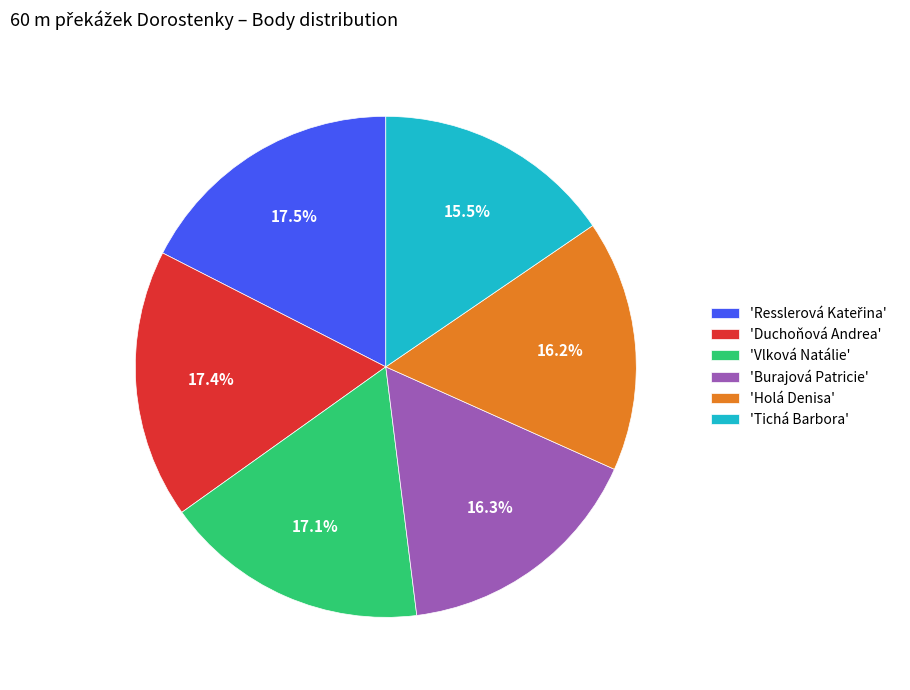

What portion of the pie excludes 'Vlková Natálie'?

82.9%